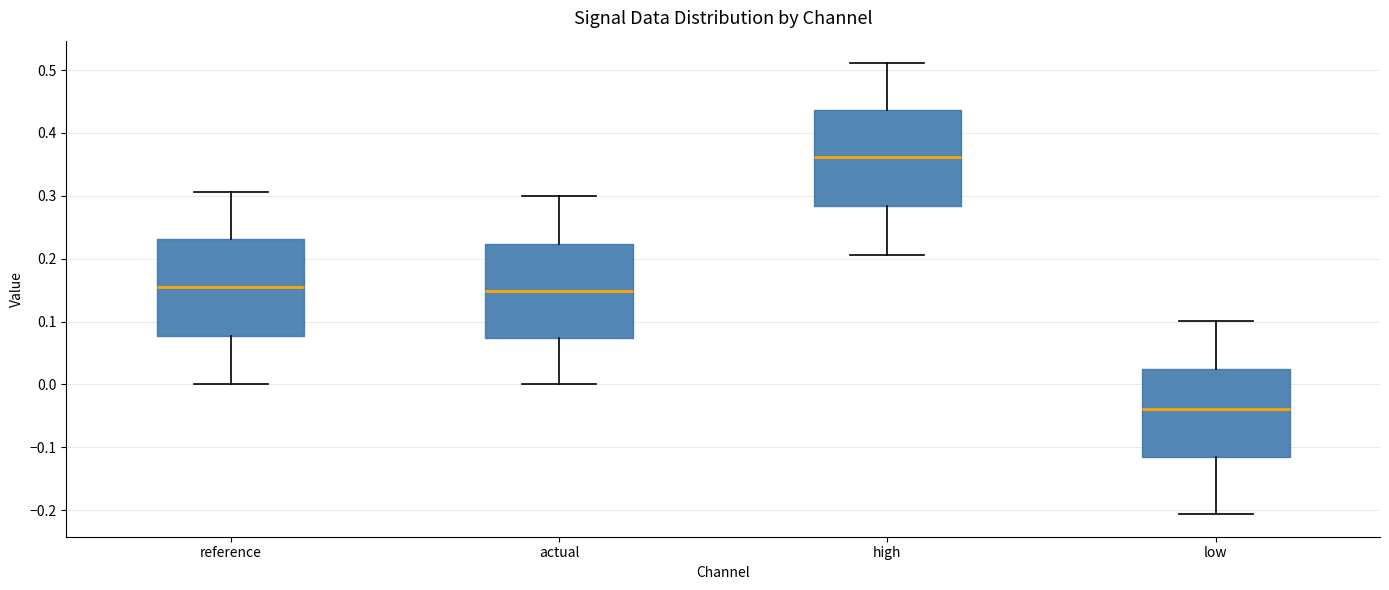

Reading left to right, transcribe this box plot: for each box, give where its median line is, the range the box spans, and where its two whiskers end, as read against the y-axis. The values are not printed on the chart, so give them approximately, as read against the axis.

reference: median 0.15, box 0.08 to 0.23, whiskers 0.00 to 0.31
actual: median 0.15, box 0.07 to 0.22, whiskers 0.00 to 0.30
high: median 0.36, box 0.28 to 0.44, whiskers 0.21 to 0.51
low: median -0.04, box -0.12 to 0.03, whiskers -0.21 to 0.10